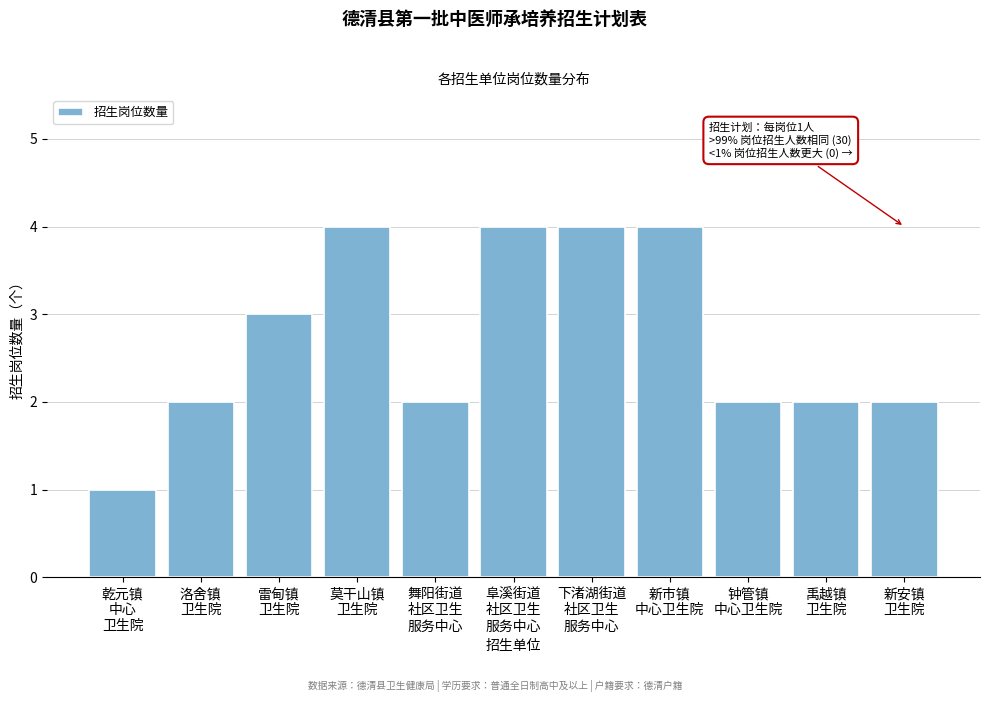

Reading left to right, what are all the values shown in this chart?

1	2	3	4	2	4	4	4	2	2	2